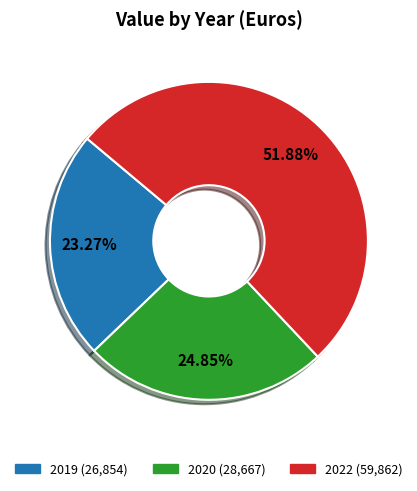

Which has a higher value, 2019 or 2020?

2020